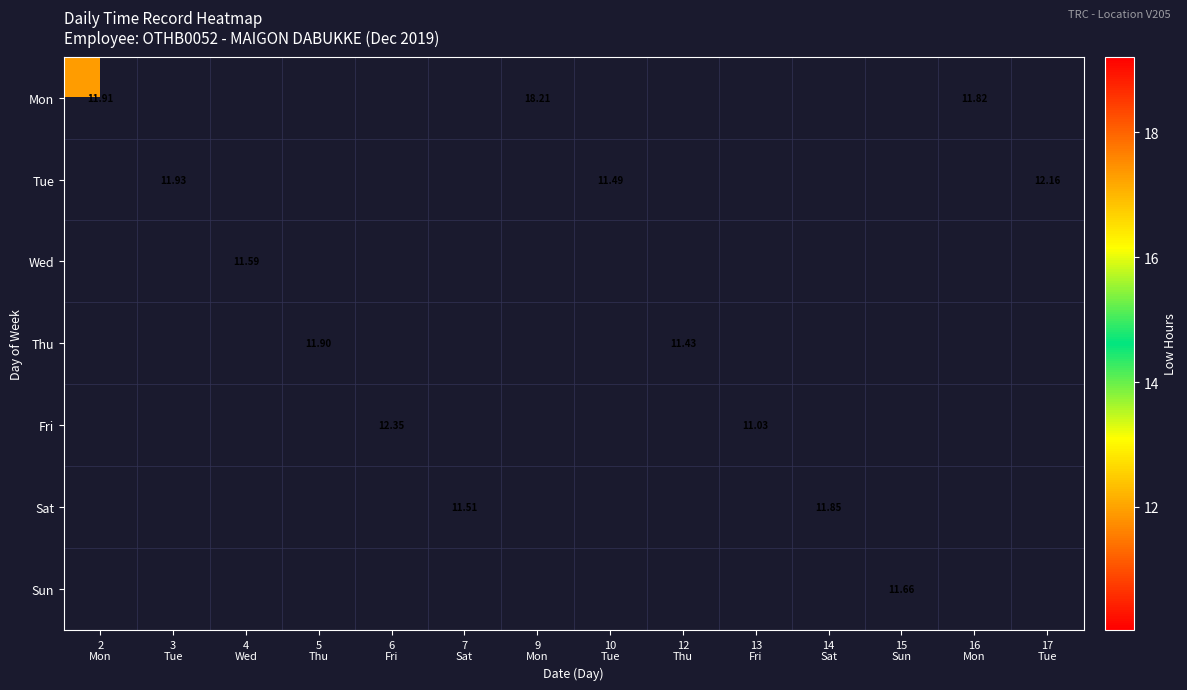

Which category has the highest value across all series?

9
Mon